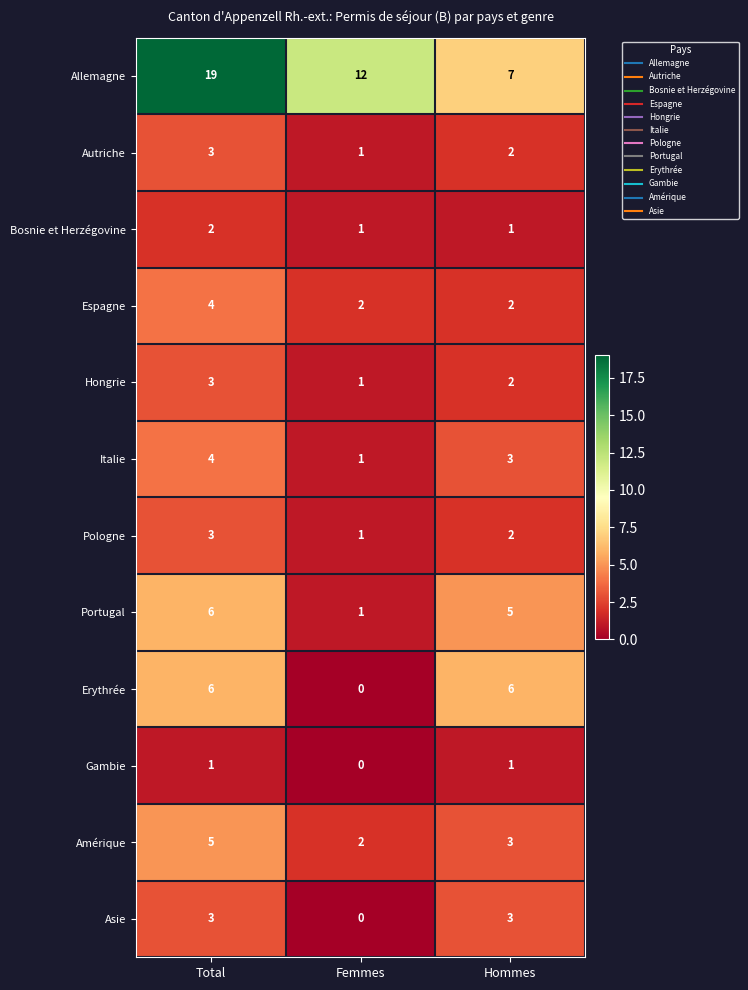

Which series changed the most between Total and Hommes?

Allemagne